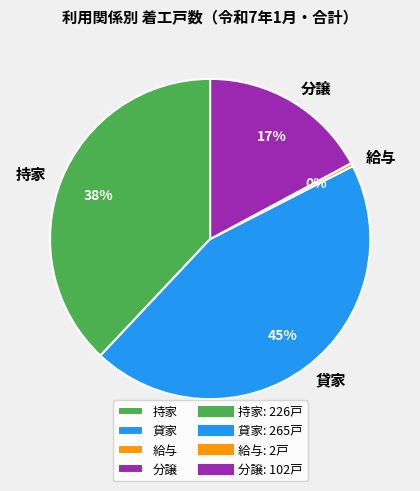

Rank the categories by value from highest to lowest.

貸家, 持家, 分譲, 給与